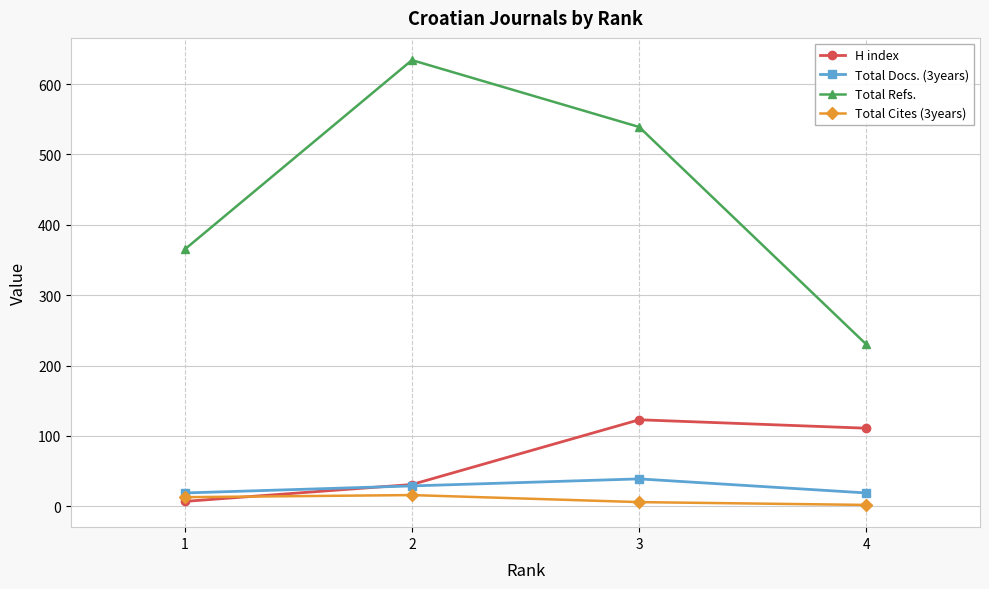

Rank the series at 4 from highest to lowest value.

Total Refs., H index, Total Docs. (3years), Total Cites (3years)